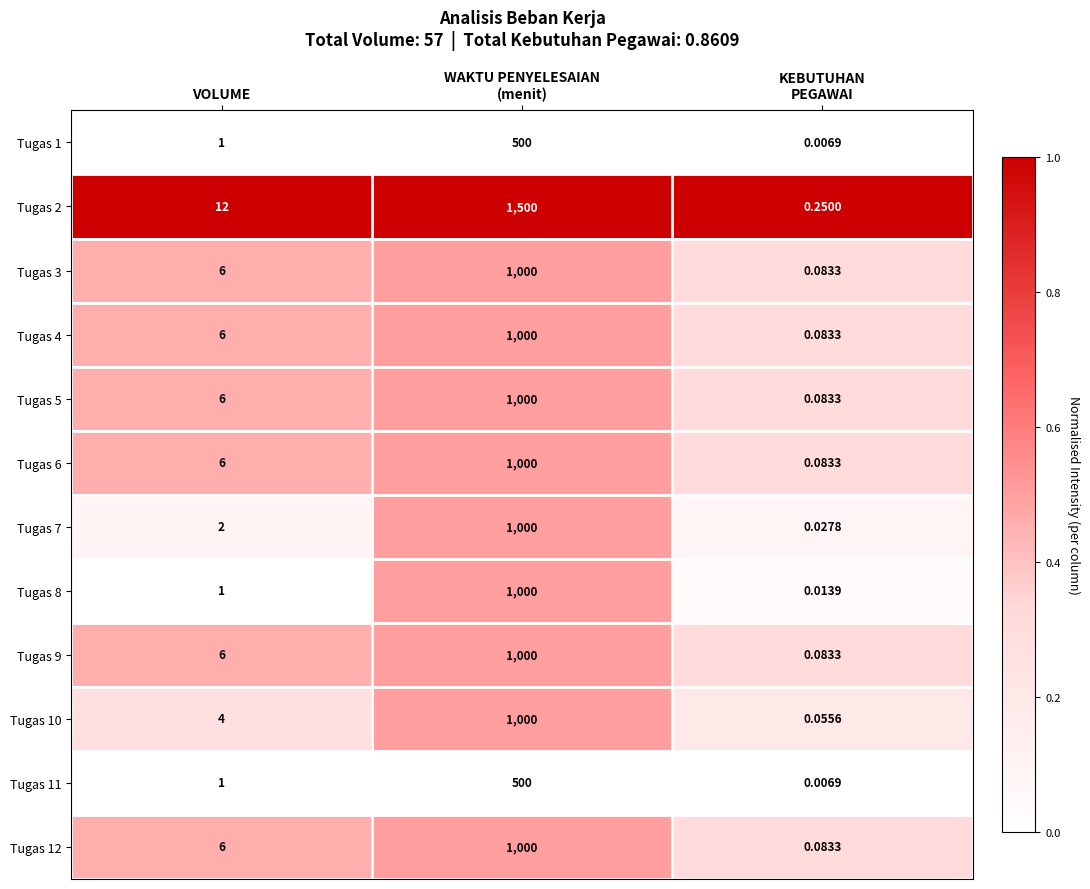

At which label is Tugas 9 closest to 500?

VOLUME